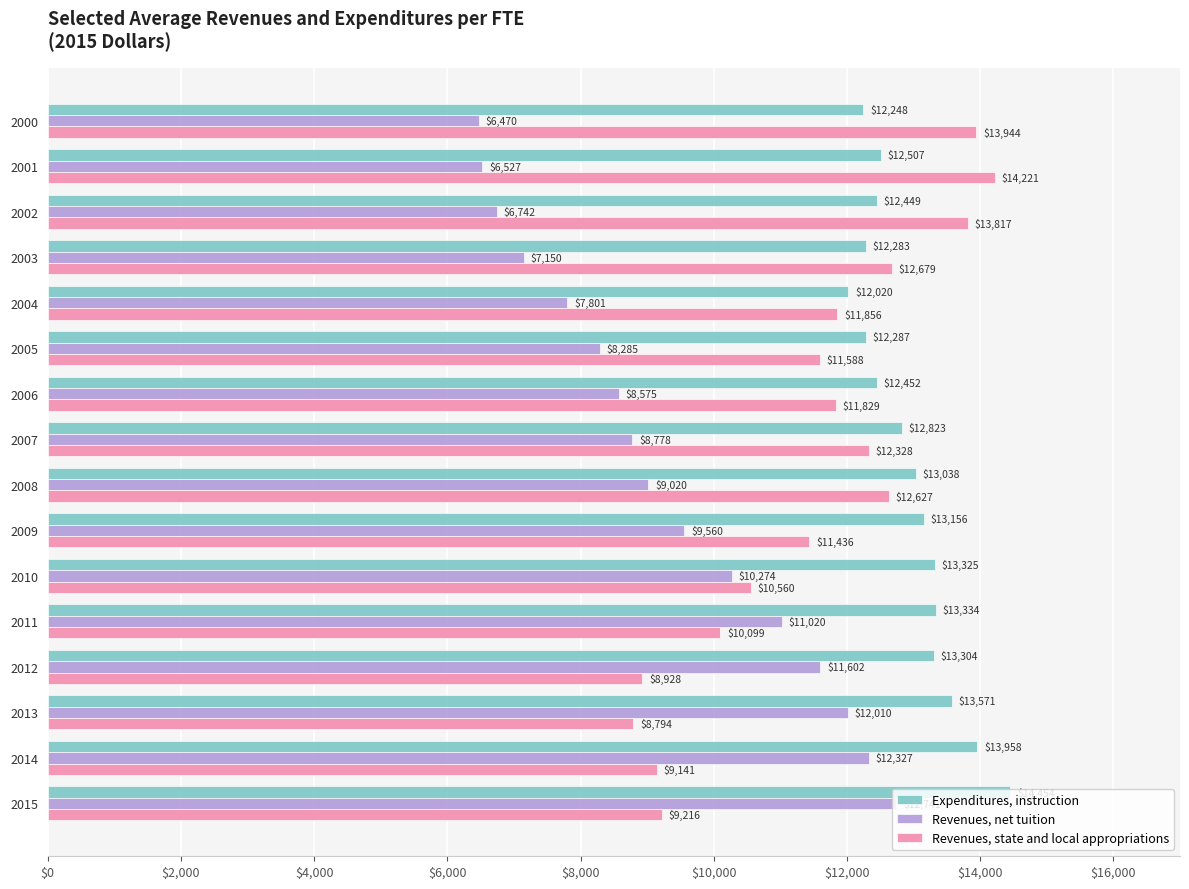

Is it true that Revenues, net tuition equals 5615 at 2014?

False